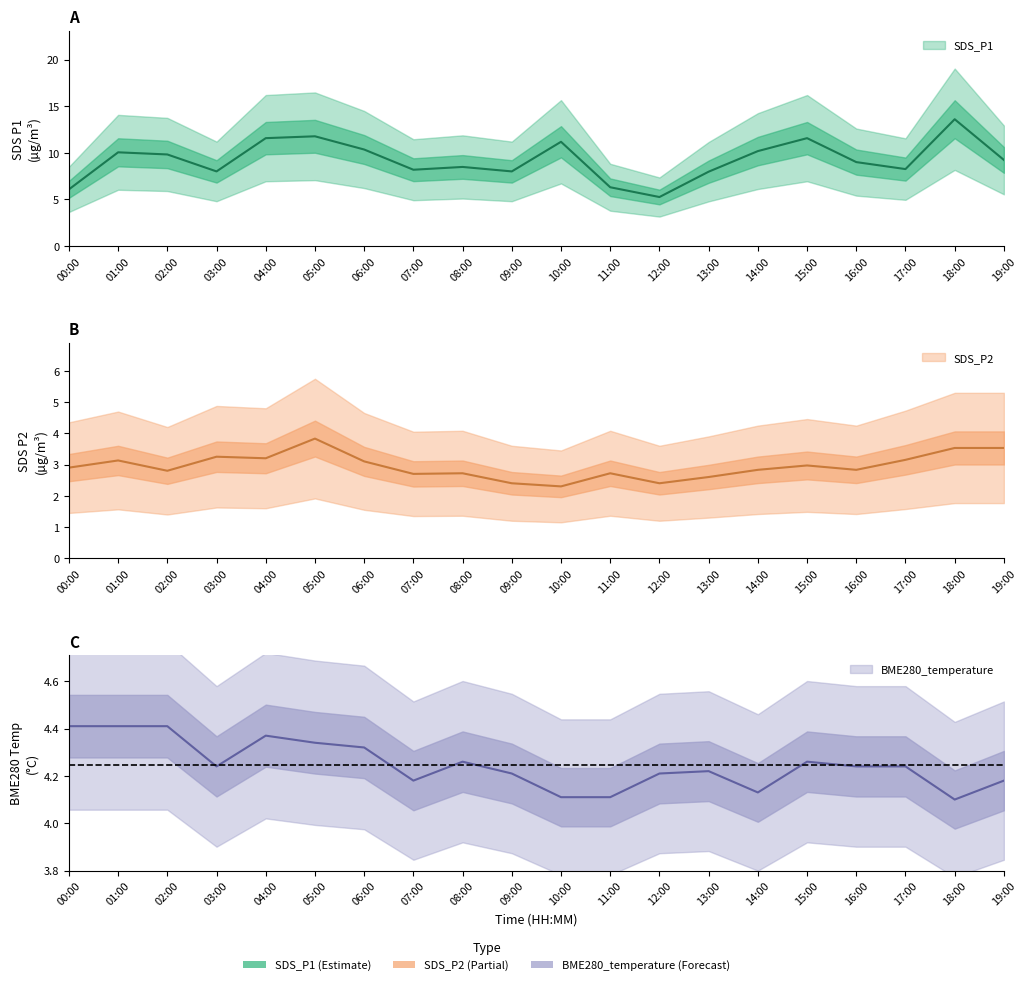

True or false: SDS_P2 has a value of 3.8 at 02:00.

False